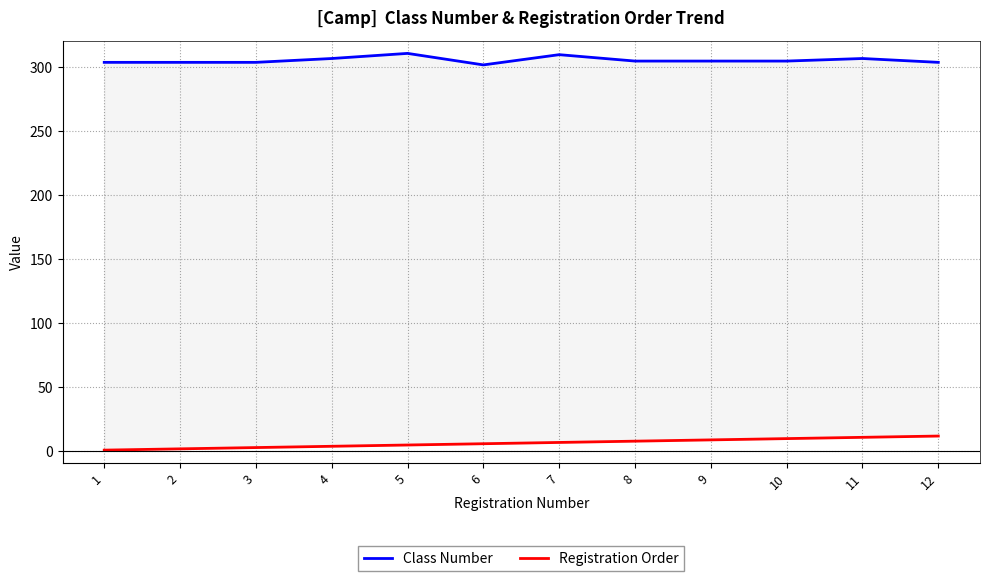

Reading left to right, extract all data points from this chart.

Class Number: 304	304	304	307	311	302	310	305	305	305	307	304
Registration Order: 1	2	3	4	5	6	7	8	9	10	11	12